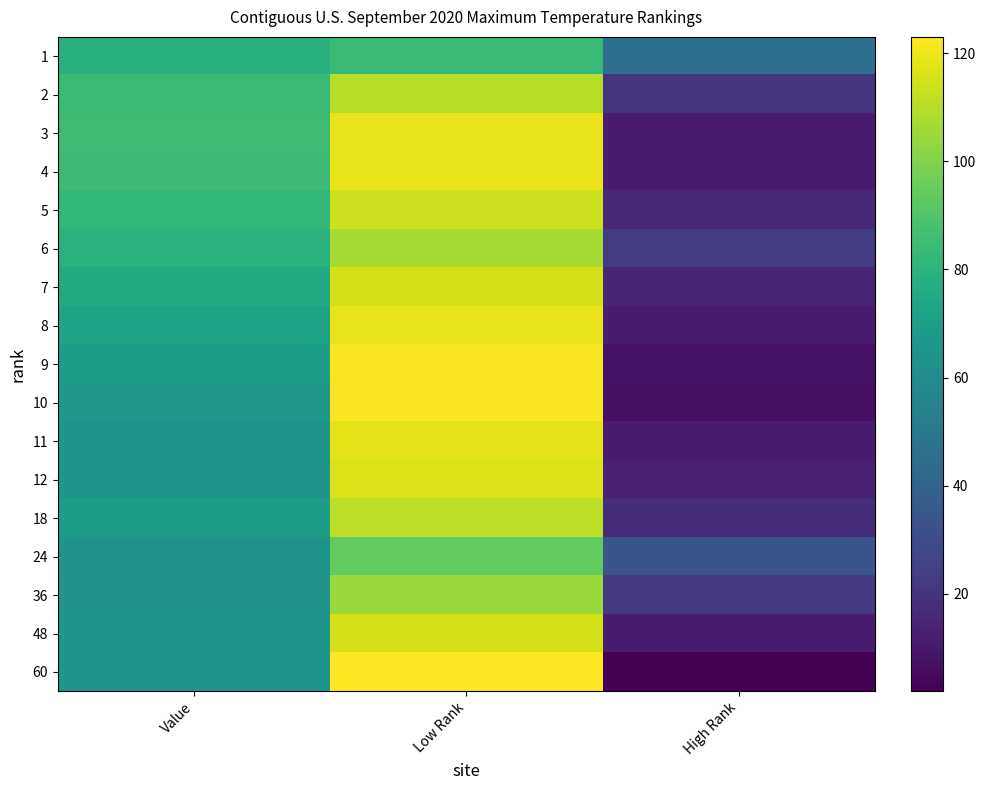

Between Low Rank and Value, which is larger?

Low Rank